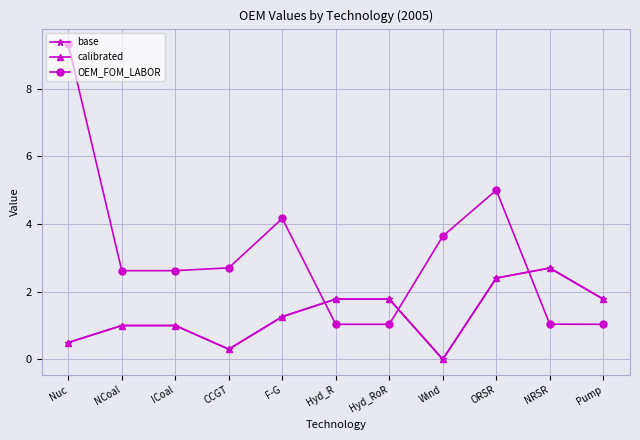

How many times do calibrated and OEM_FOM_LABOR cross each other?

3